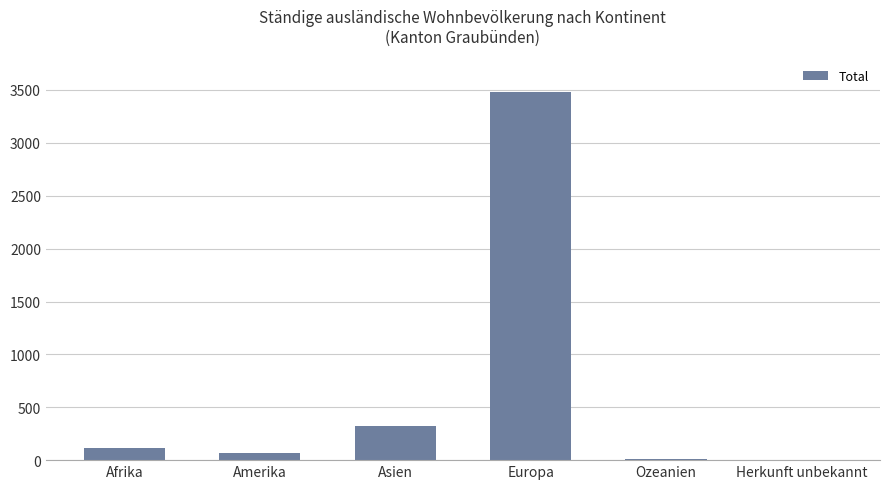

What is the approximate value at Europa, to the nearest 100?

3500